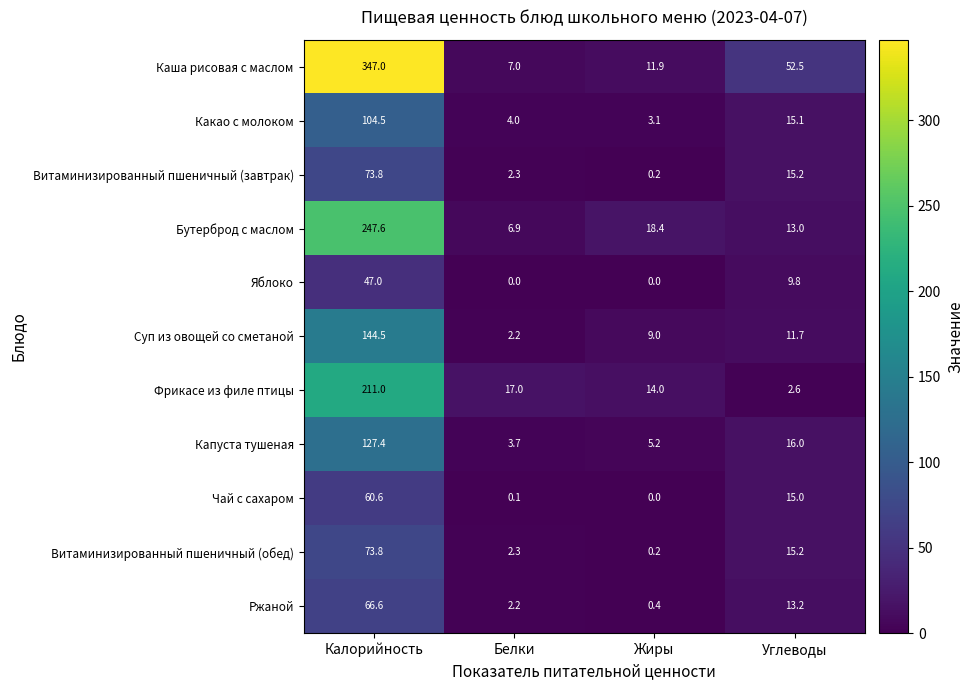

What is the total value across all series at Калорийность?

1503.8